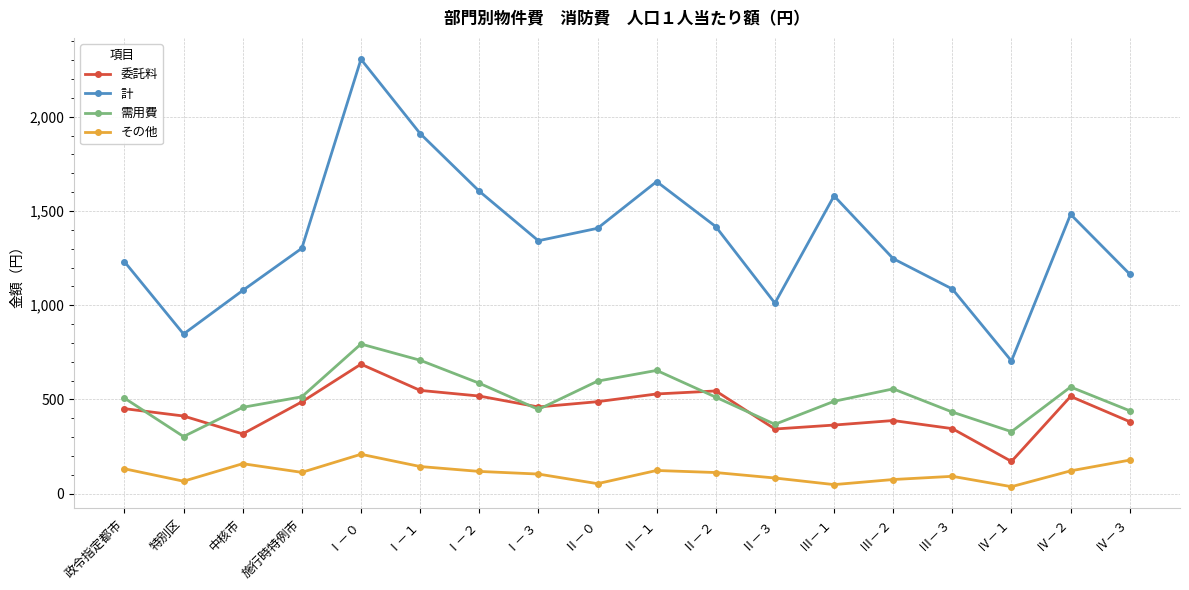

At which category is the sum across all series the highest?

Ⅰ－０